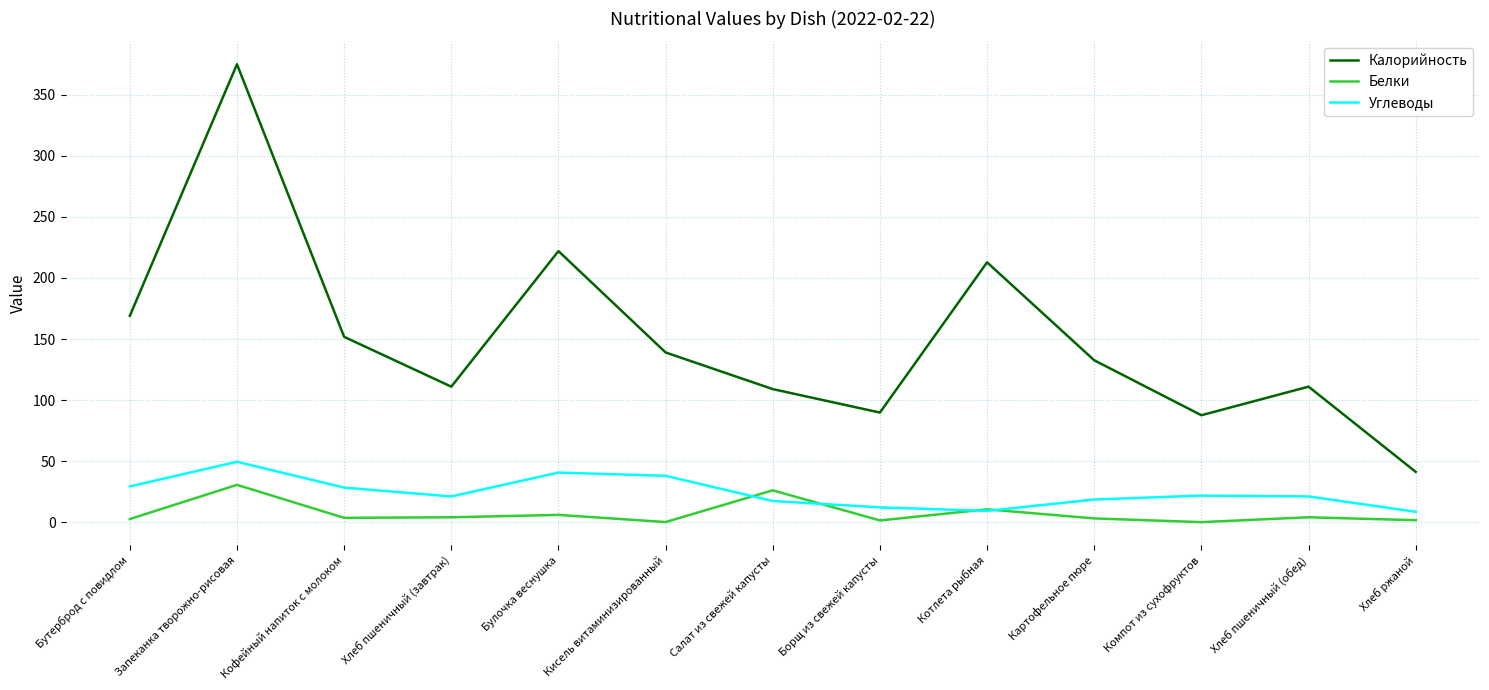

What is the difference between the highest and lowest values at Хлеб ржаной?

39.6